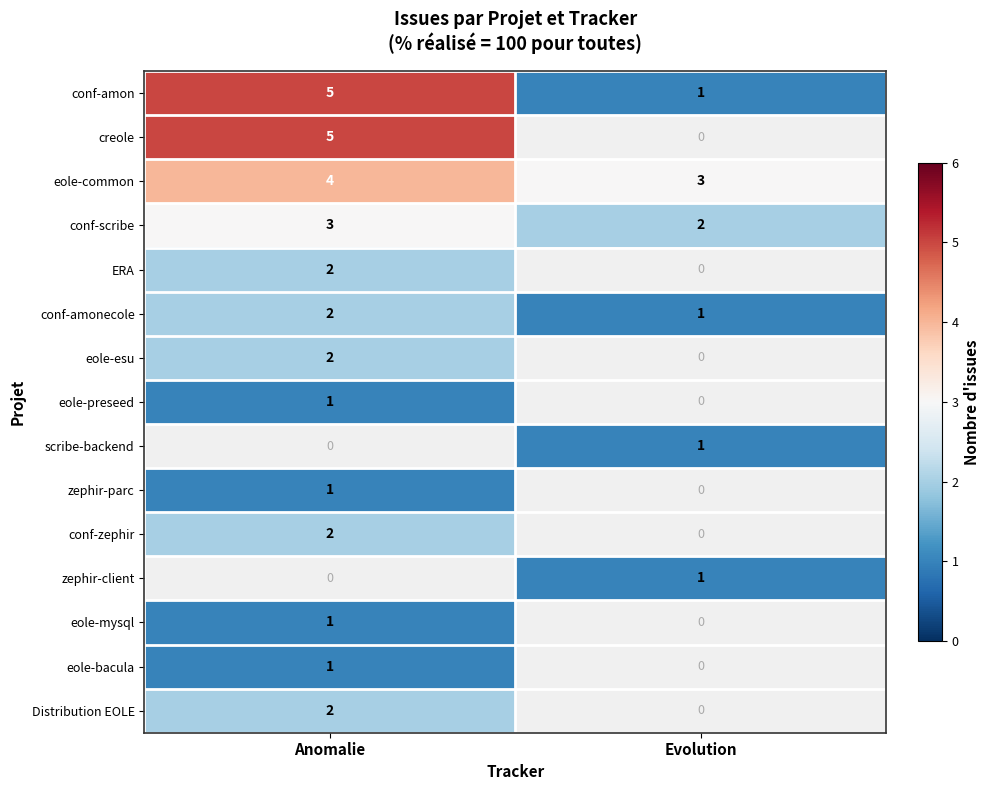

At which label is conf-scribe closest to 2?

Evolution